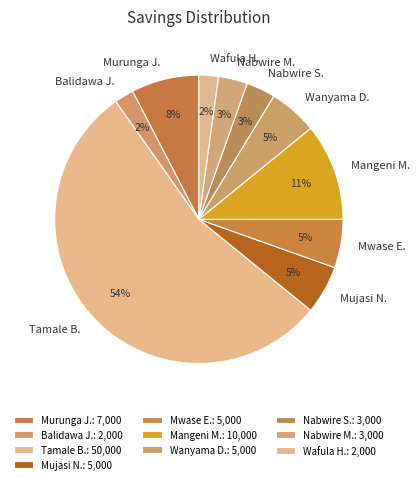

True or false: Tamale B. accounts for 54% of the total.

True